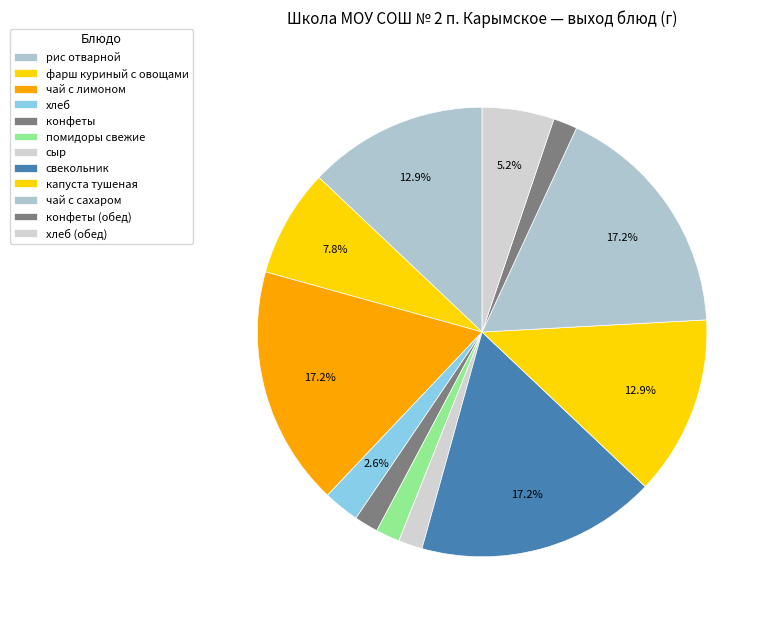

The хлеб slice represents 3% of the pie. True or false?

True